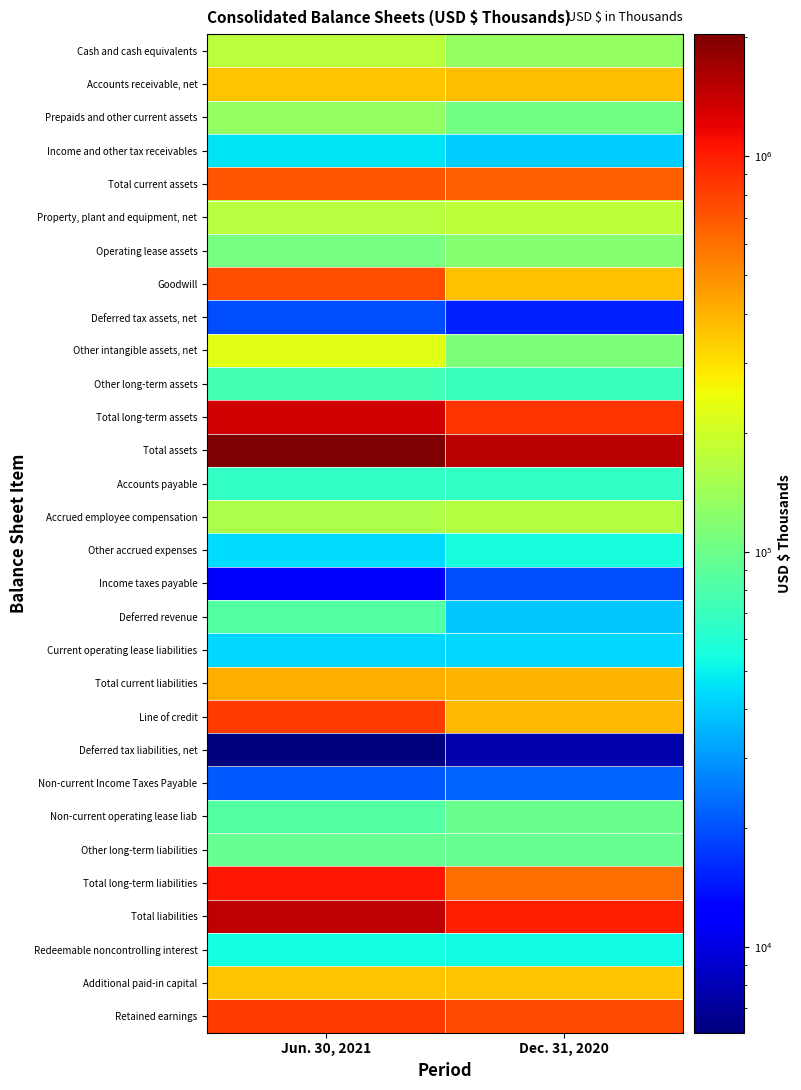

Reading left to right, transcribe all the data shown in this chart.

Cash and cash equivalents: Jun. 30, 2021=174742	Dec. 31, 2020=132914
Accounts receivable, net: Jun. 30, 2021=354662	Dec. 31, 2020=378397
Prepaids and other current assets: Jun. 30, 2021=131566	Dec. 31, 2020=104597
Income and other tax receivables: Jun. 30, 2021=46091	Dec. 31, 2020=40894
Total current assets: Jun. 30, 2021=707061	Dec. 31, 2020=656802
Property, plant and equipment, net: Jun. 30, 2021=168685	Dec. 31, 2020=178706
Operating lease assets: Jun. 30, 2021=106735	Dec. 31, 2020=120820
Goodwill: Jun. 30, 2021=733940	Dec. 31, 2020=363502
Deferred tax assets, net: Jun. 30, 2021=19606	Dec. 31, 2020=15081
Other intangible assets, net: Jun. 30, 2021=227553	Dec. 31, 2020=112059
Other long-term assets: Jun. 30, 2021=74048	Dec. 31, 2020=69438
Total long-term assets: Jun. 30, 2021=1330567	Dec. 31, 2020=859606
Total assets: Jun. 30, 2021=2037628	Dec. 31, 2020=1516408
Accounts payable: Jun. 30, 2021=66858	Dec. 31, 2020=66658
Accrued employee compensation: Jun. 30, 2021=156585	Dec. 31, 2020=163658
Other accrued expenses: Jun. 30, 2021=44319	Dec. 31, 2020=55915
Income taxes payable: Jun. 30, 2021=11781	Dec. 31, 2020=19709
Deferred revenue: Jun. 30, 2021=82754	Dec. 31, 2020=39956
Current operating lease liabilities: Jun. 30, 2021=42891	Dec. 31, 2020=43651
Total current liabilities: Jun. 30, 2021=410210	Dec. 31, 2020=396170
Line of credit: Jun. 30, 2021=834000	Dec. 31, 2020=385000
Deferred tax liabilities, net: Jun. 30, 2021=6064	Dec. 31, 2020=7747
Non-current Income Taxes Payable: Jun. 30, 2021=20706	Dec. 31, 2020=22291
Non-current operating lease liab: Jun. 30, 2021=83146	Dec. 31, 2020=98277
Other long-term liabilities: Jun. 30, 2021=96401	Dec. 31, 2020=96185
Total long-term liabilities: Jun. 30, 2021=1040317	Dec. 31, 2020=609500
Total liabilities: Jun. 30, 2021=1450527	Dec. 31, 2020=1005670
Redeemable noncontrolling interest: Jun. 30, 2021=54800	Dec. 31, 2020=52976
Additional paid-in capital: Jun. 30, 2021=358423	Dec. 31, 2020=360293
Retained earnings: Jun. 30, 2021=834967	Dec. 31, 2020=757312